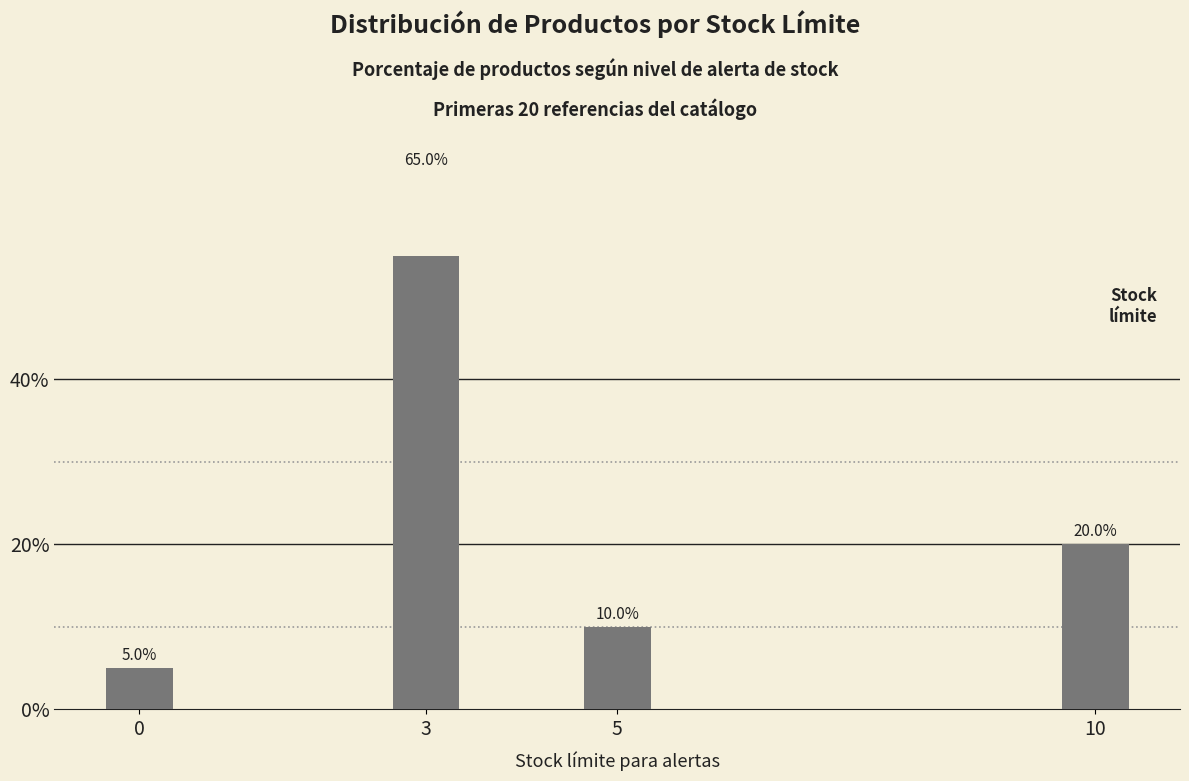

Does the chart contain any negative values?

No